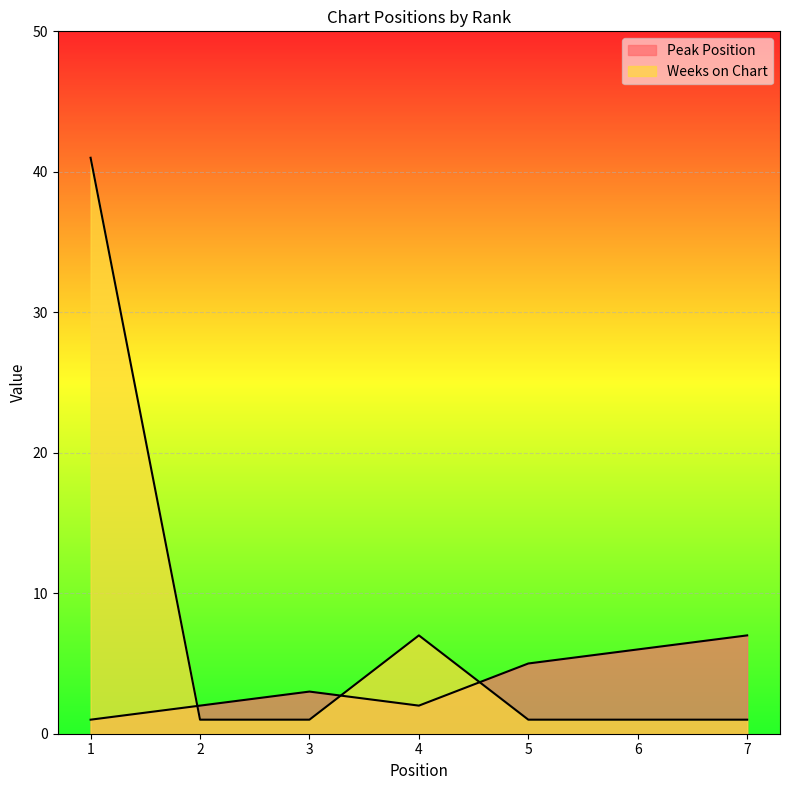

Which series has the largest total across all categories?

Weeks on Chart